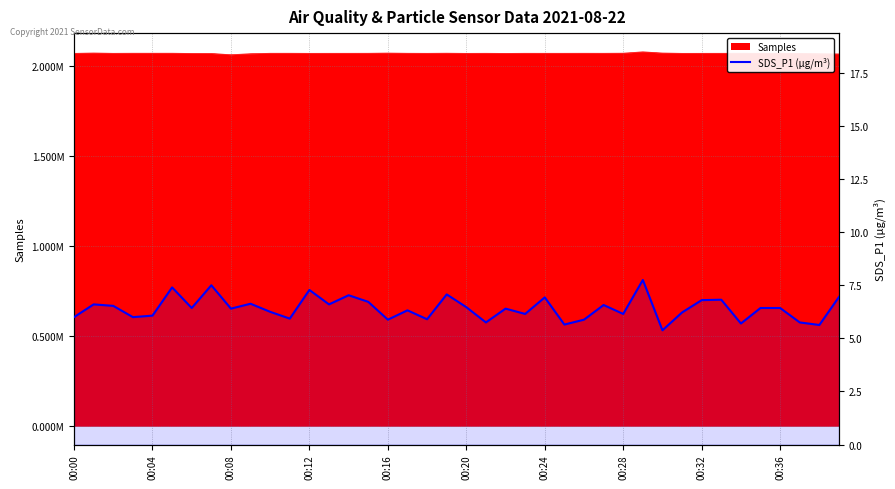

How many interior local peaks (higher than both neighbors) does the data have?

13